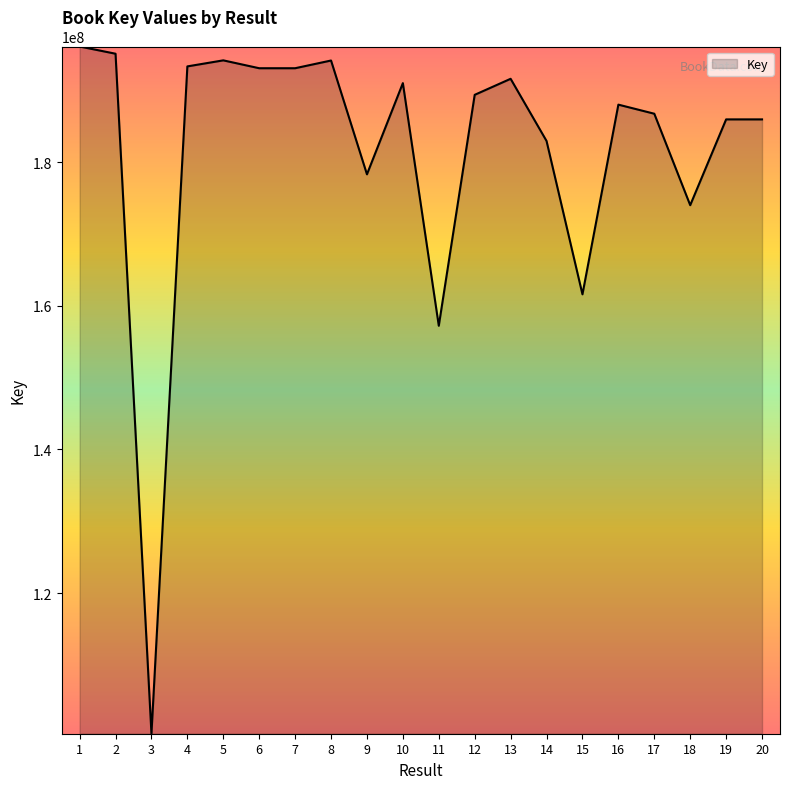

What is the average value?

181612736